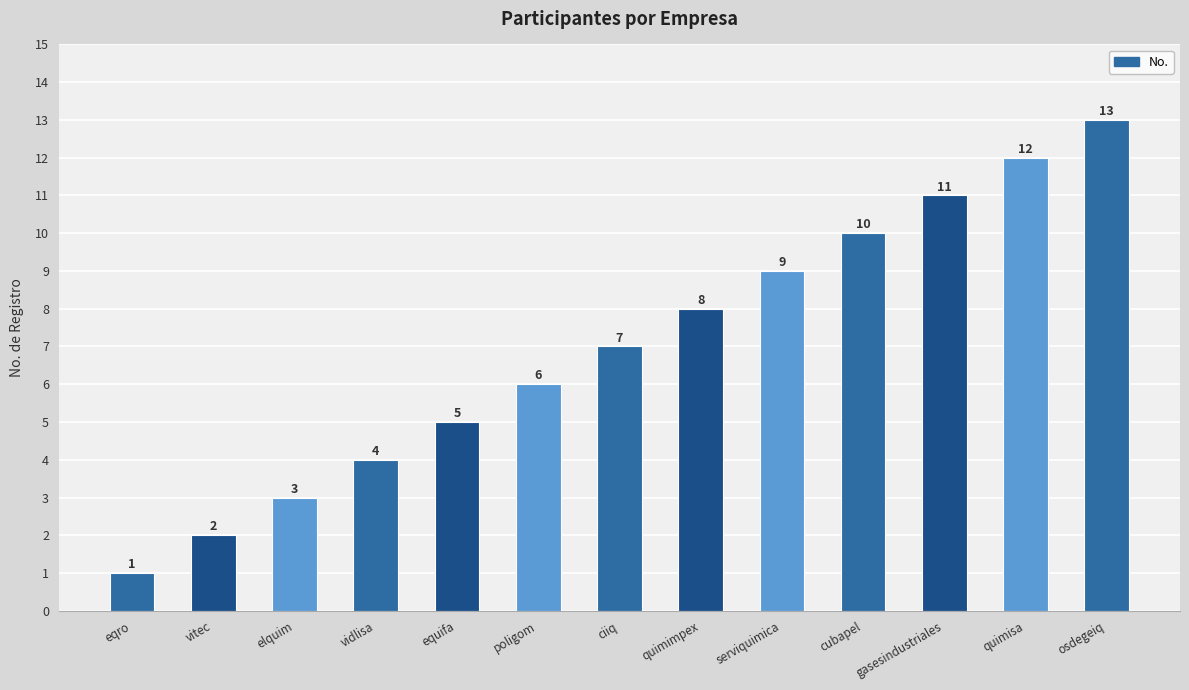

Reading right to left, extract all data points from this chart.

13	12	11	10	9	8	7	6	5	4	3	2	1